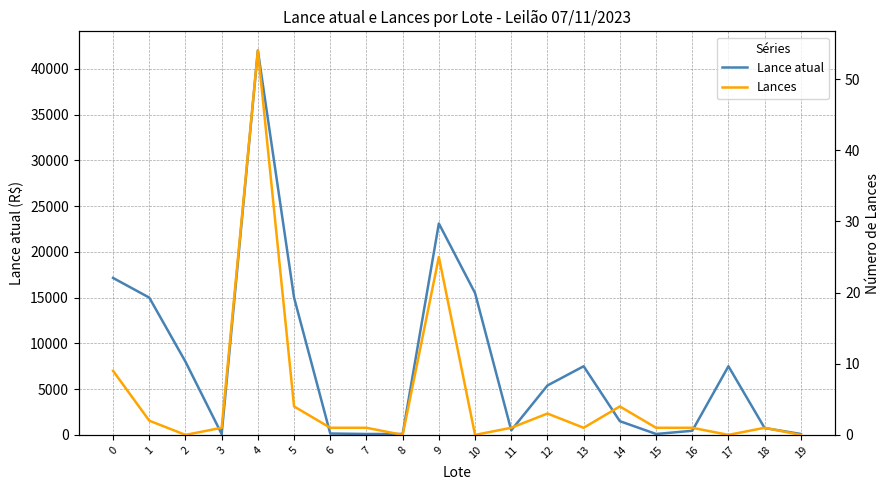

True or false: Lance atual and Lances intersect in this chart.

False